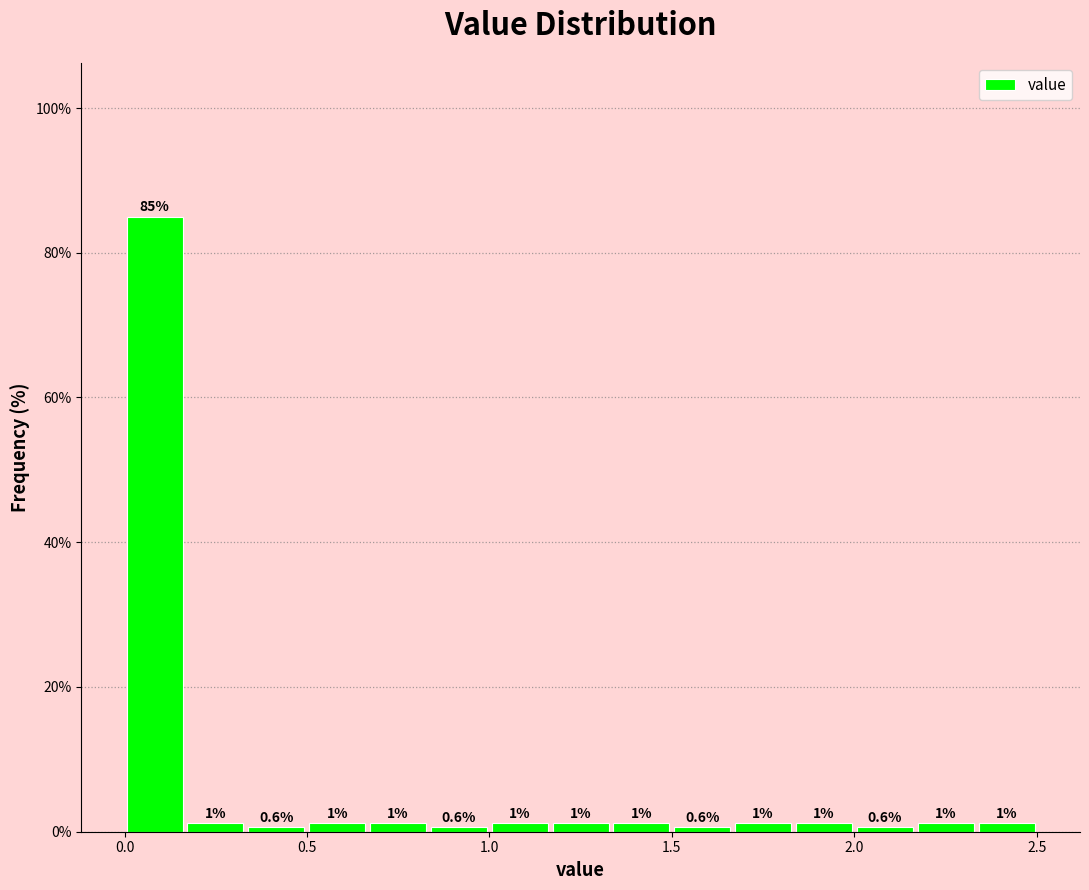

Around what value on the x-axis is the tallest bar? Give the approximate position of its centre, as read against the axis.

0.10